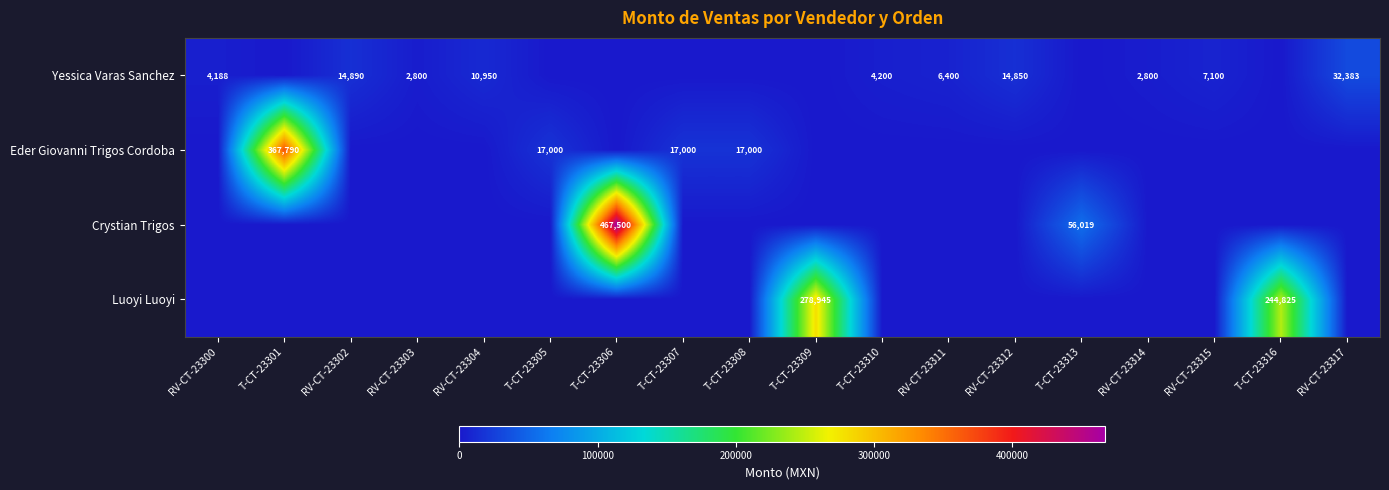

Is it true that Luoyi Luoyi equals 244825 at T-CT-23316?

True